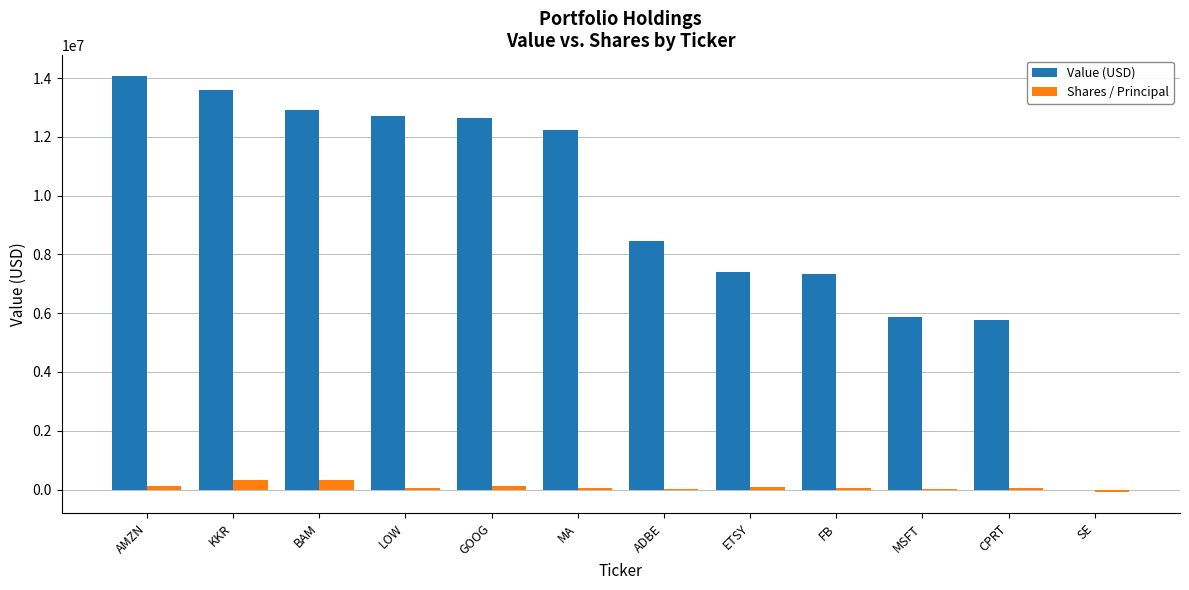

What is the total value across all series at BAM?

13237000